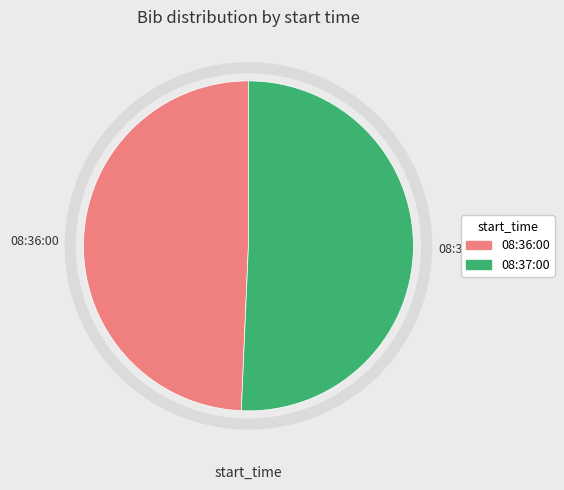

Is the sum of 08:36:00 and 08:37:00 greater than half?

Yes